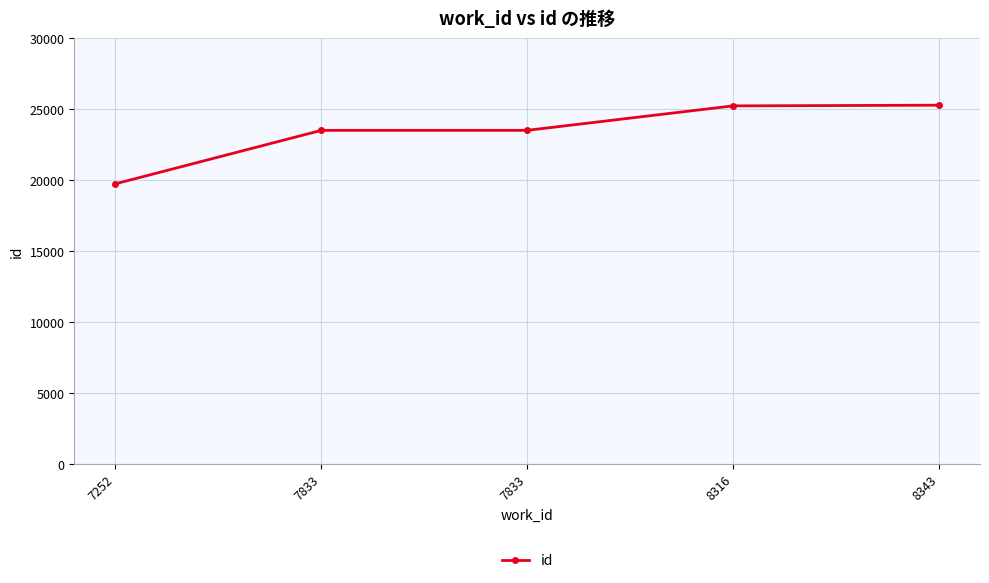

The chart shows a value of 19757 at 7252. True or false?

True